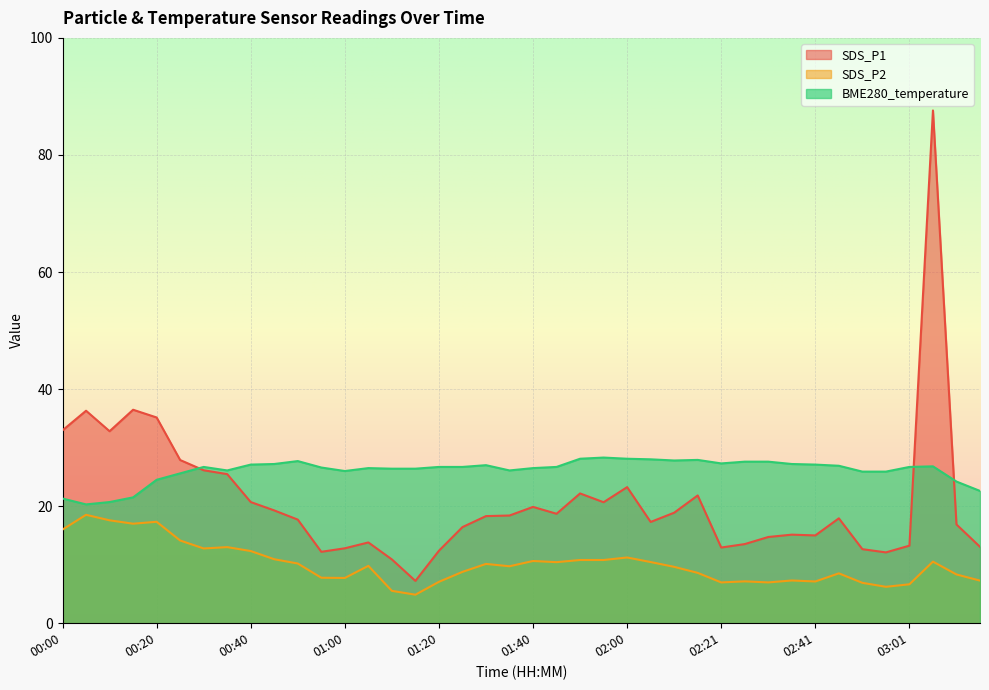

Where is SDS_P1 nearest to the value 47?

00:15